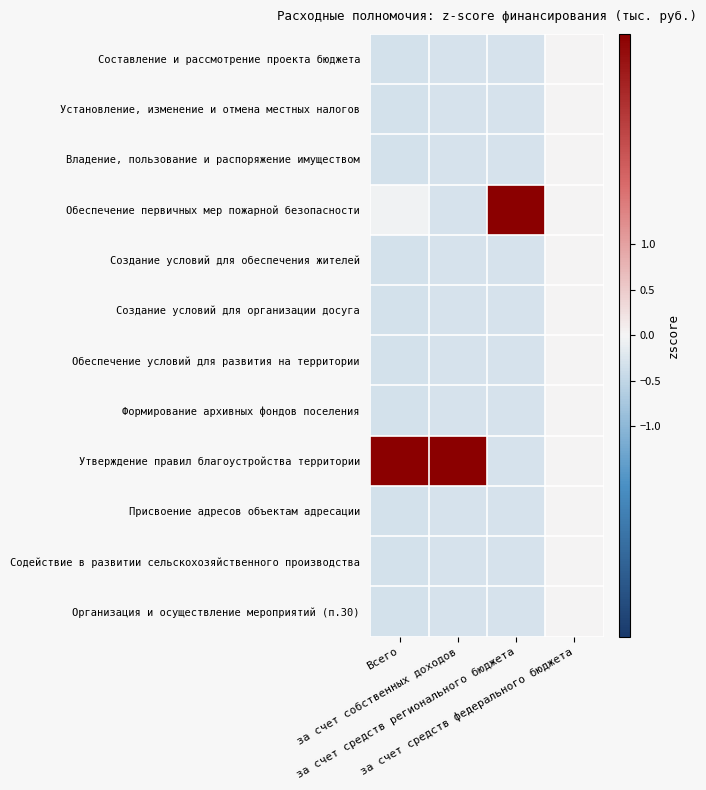

Which series has the largest total across all categories?

Утверждение правил благоустройства территории